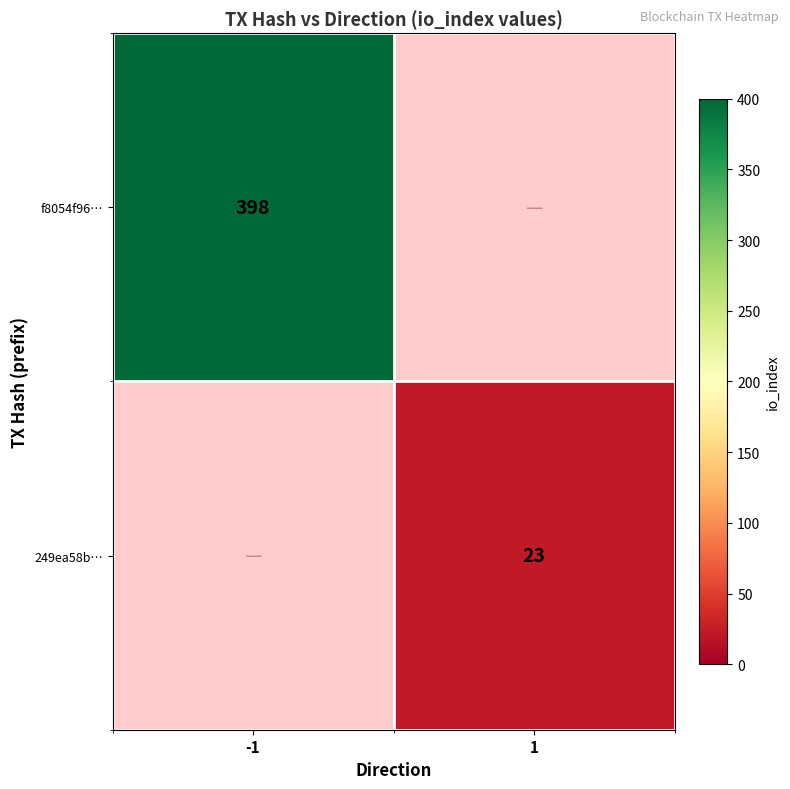

What is the smallest value displayed?

23.0